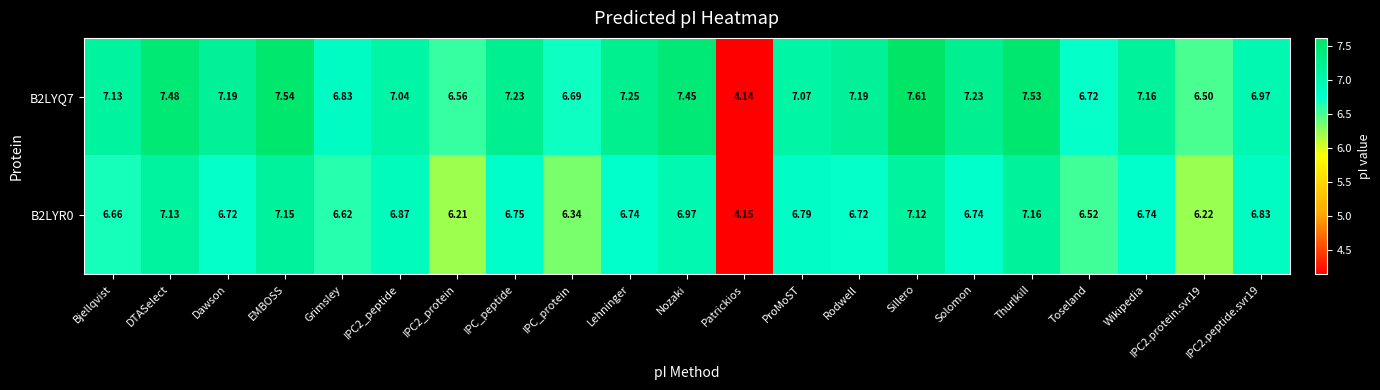

At which label is B2LYQ7 closest to 5?

Patrickios